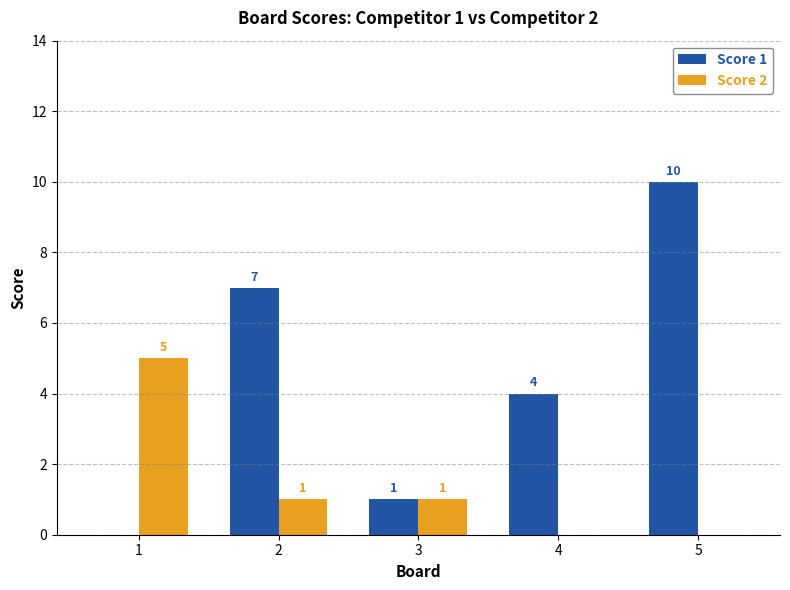

The value of Score 1 at 1 is 7. True or false?

False